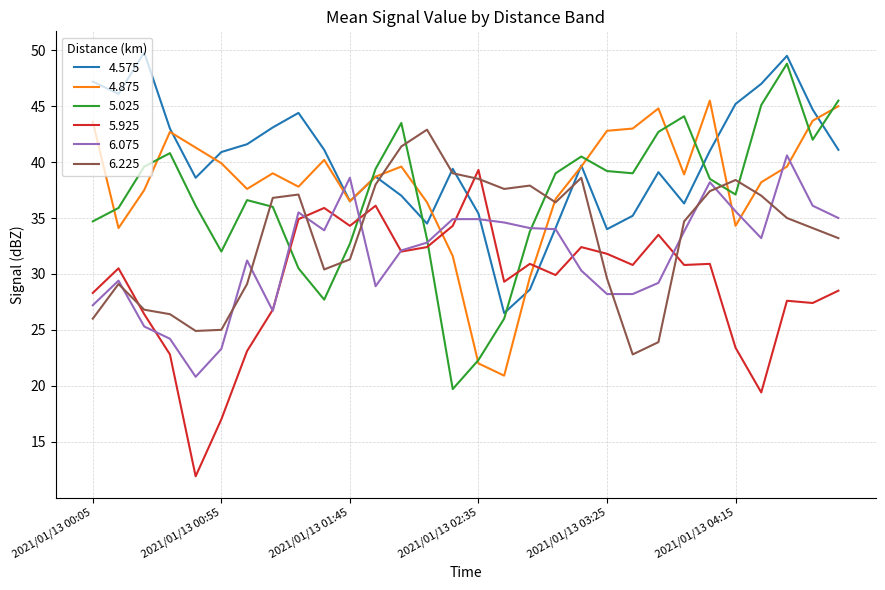

What is the minimum value shown in the chart?

11.9